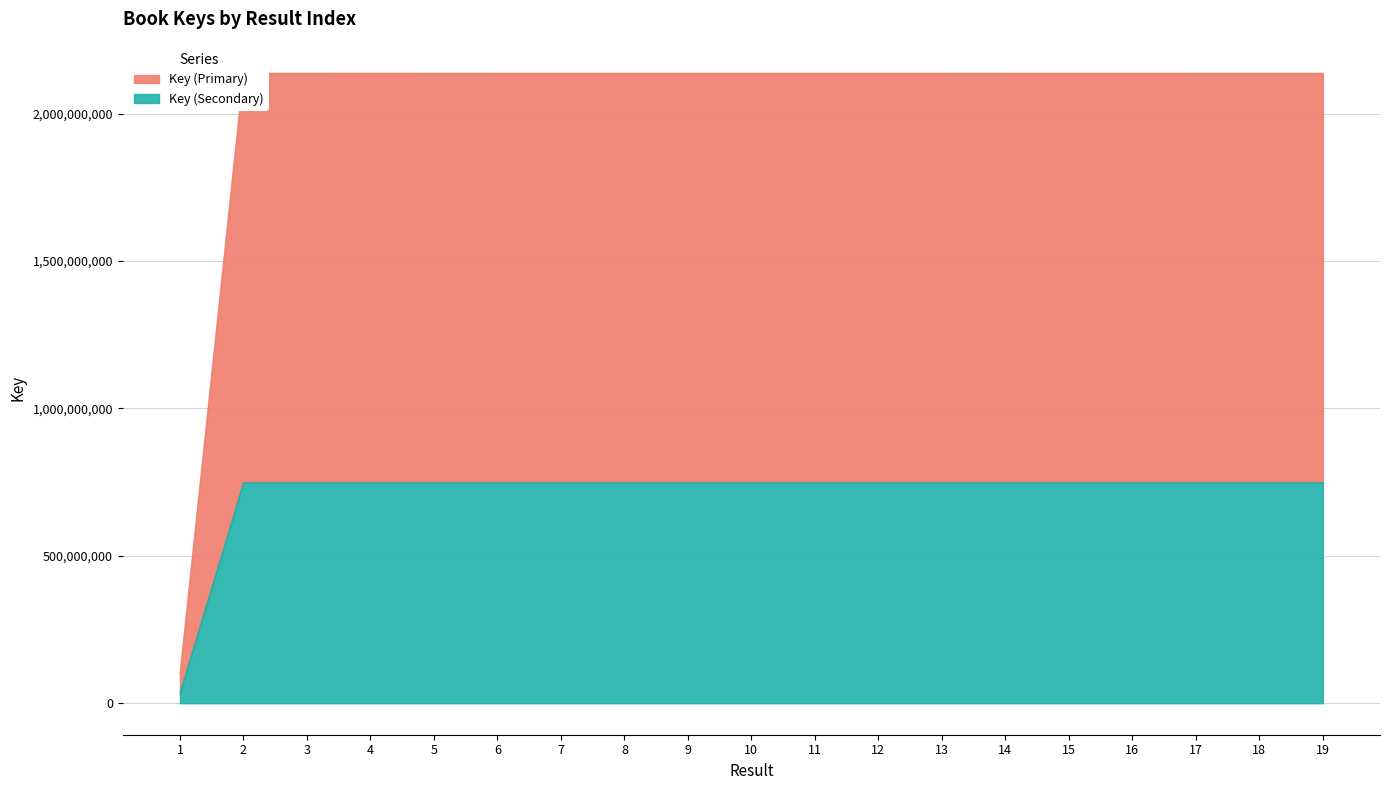

True or false: Key_secondary and Key cross at least once.

False